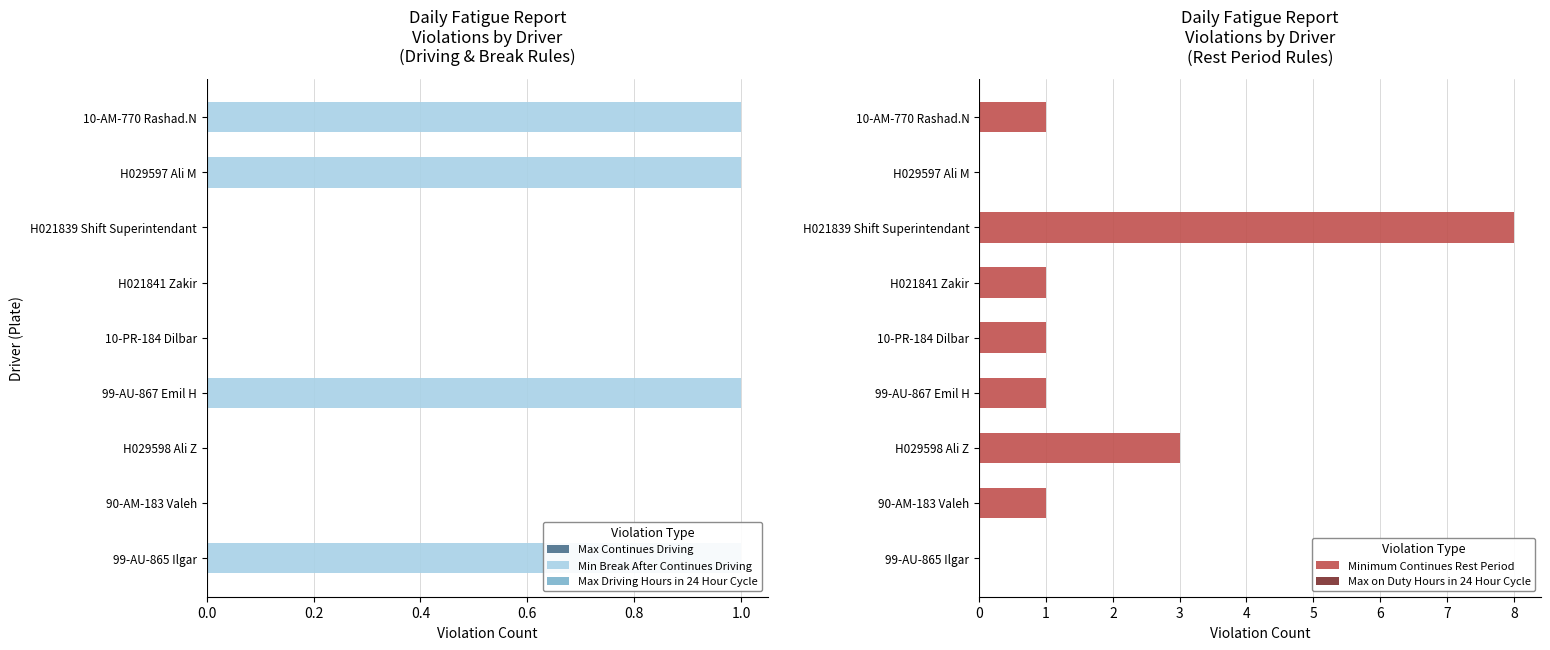

Count the Min Break After Continues Driving values in the range 0 to 1.

9